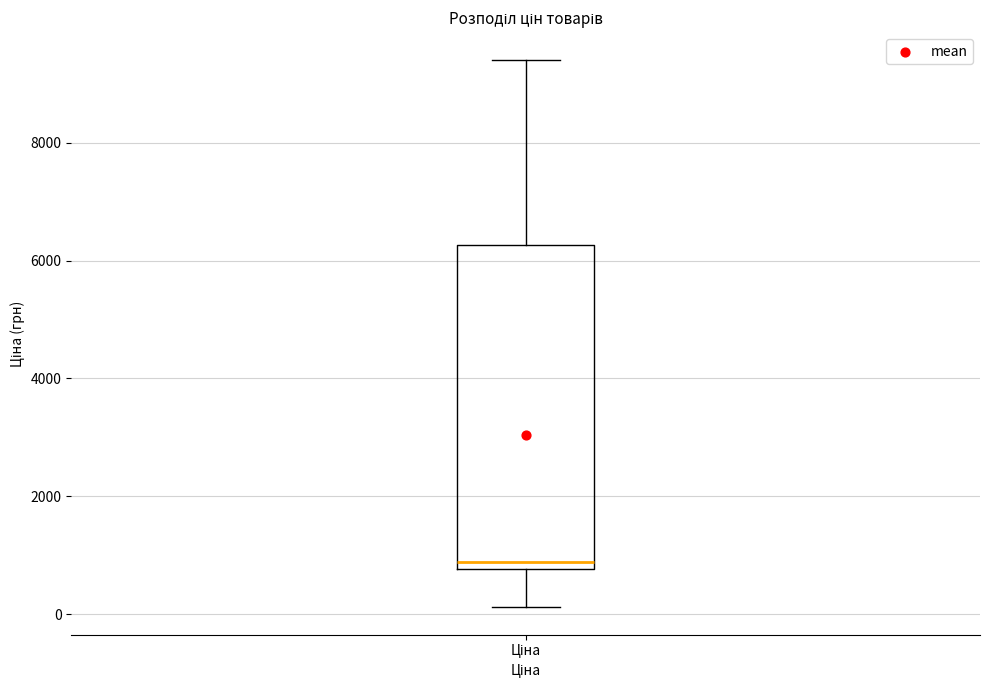

Where does the upper whisker of the box for Ціна end on the y-axis? The values are not printed on the chart, so give them approximately, as read against the axis.

9400